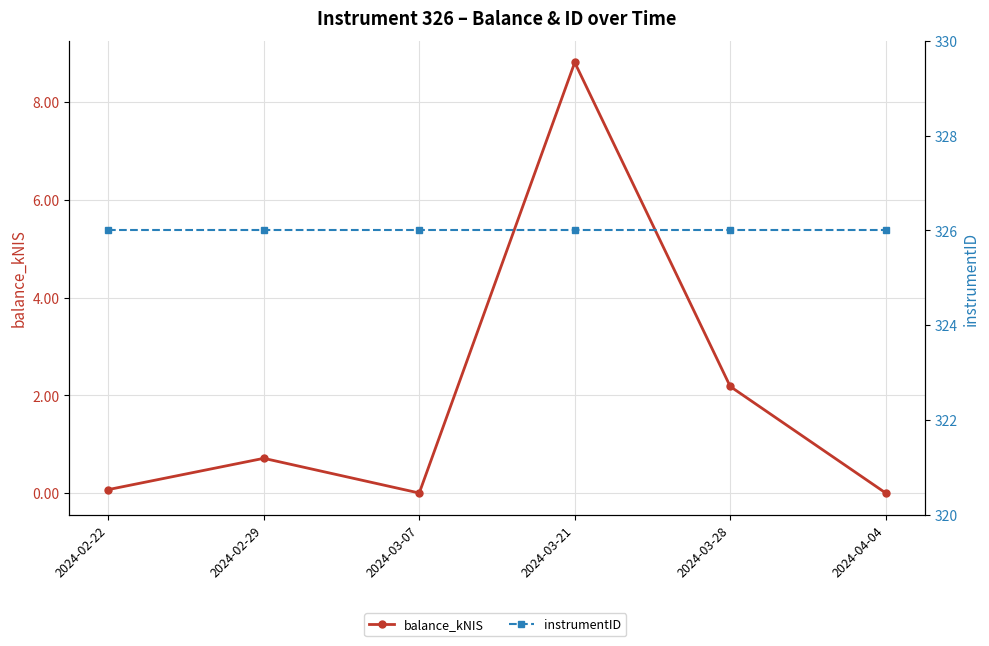

What are all the series names shown in the legend?

balance_kNIS, instrumentID